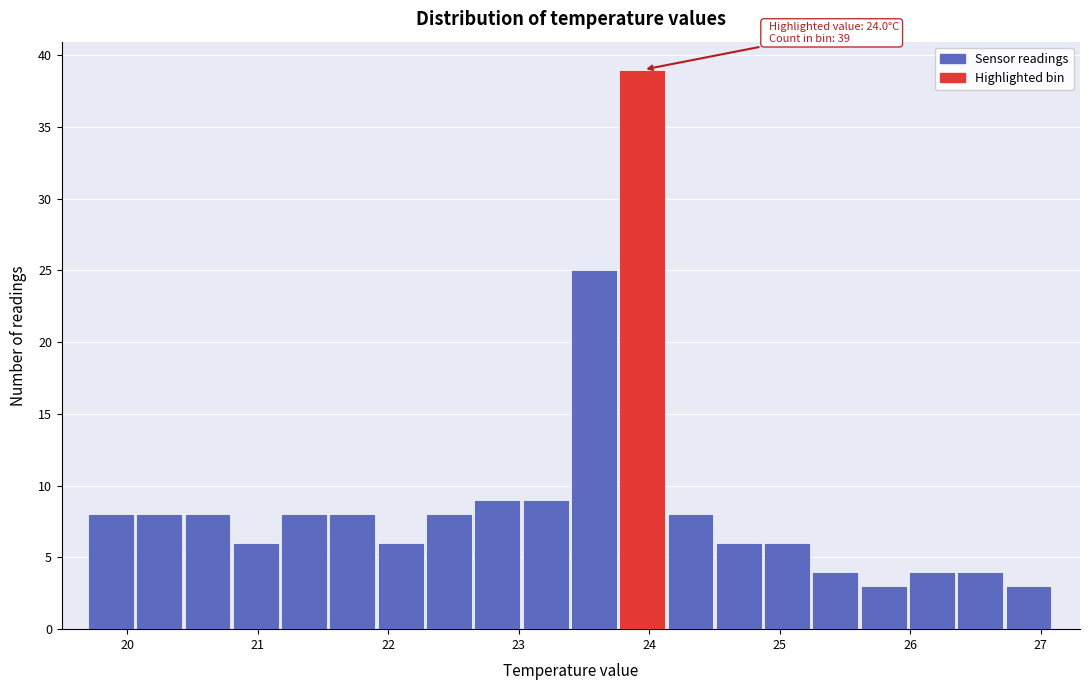

Around what value on the x-axis is the tallest bar? Give the approximate position of its centre, as read against the axis.

23.9